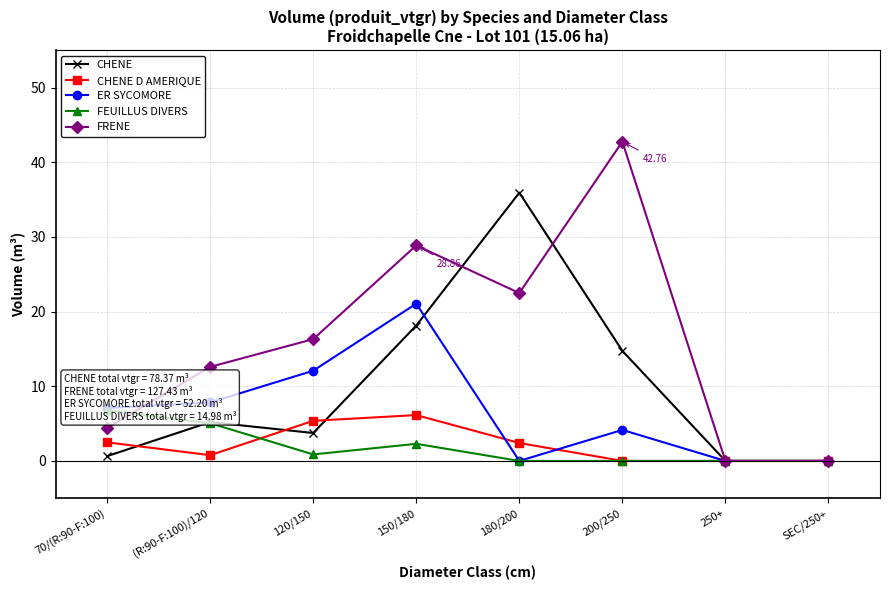

Which series has the widest spread of values?

FRENE